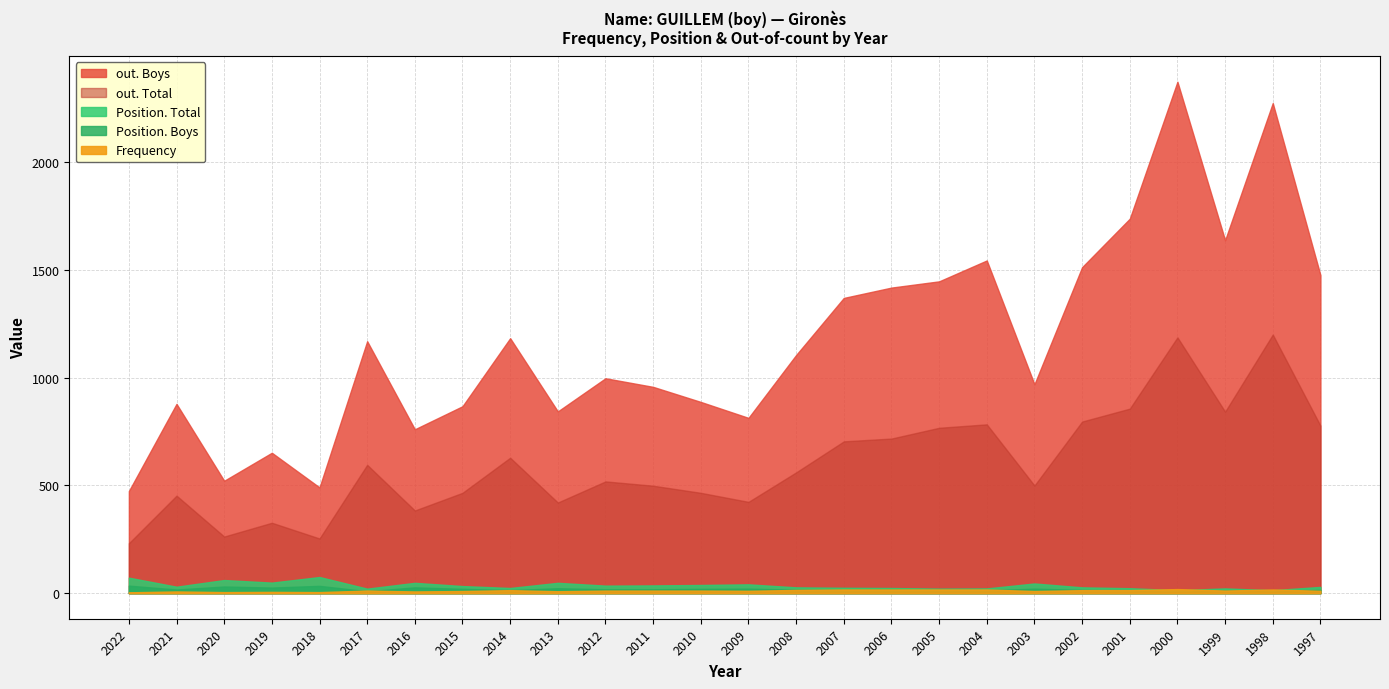

Where is out. Boys nearest to the value 1424?

2006